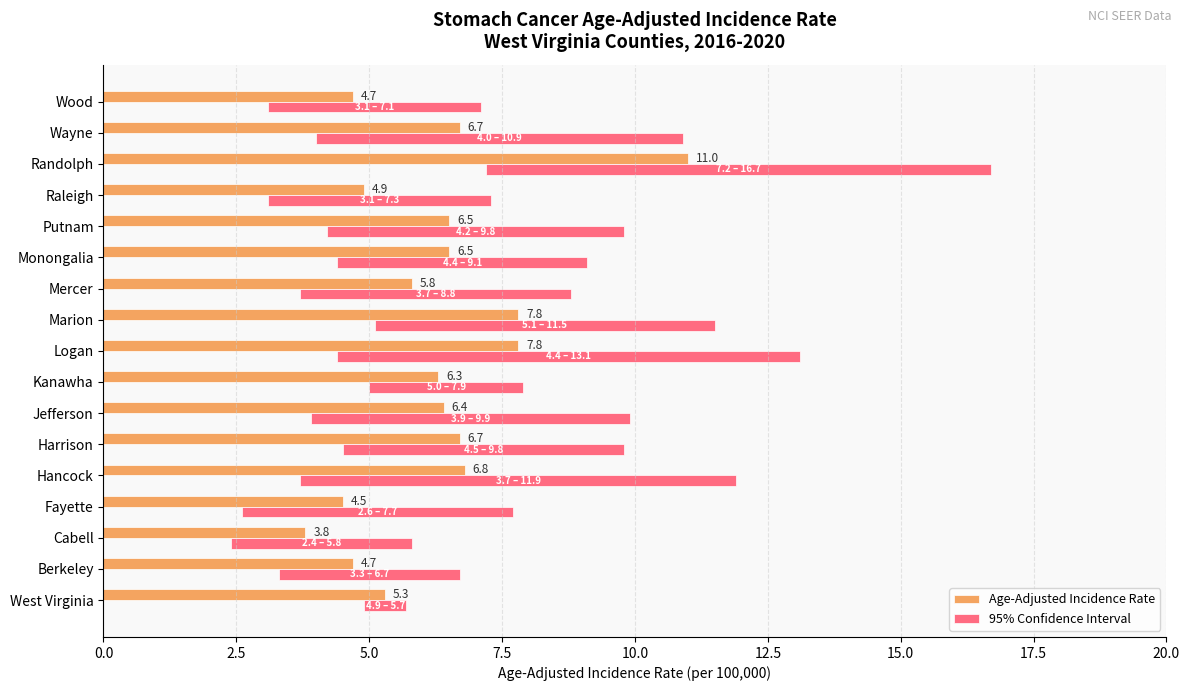

Read the Age-Adjusted Incidence Rate value at Wayne.

6.7